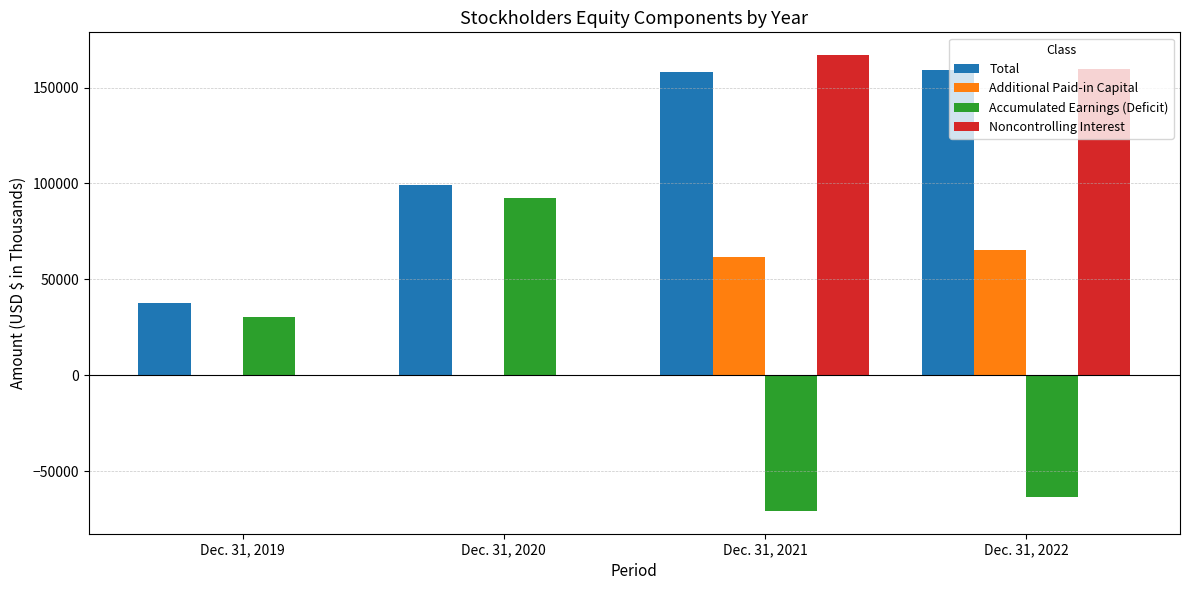

What is the sum of all Additional Paid-in Capital values?

127733